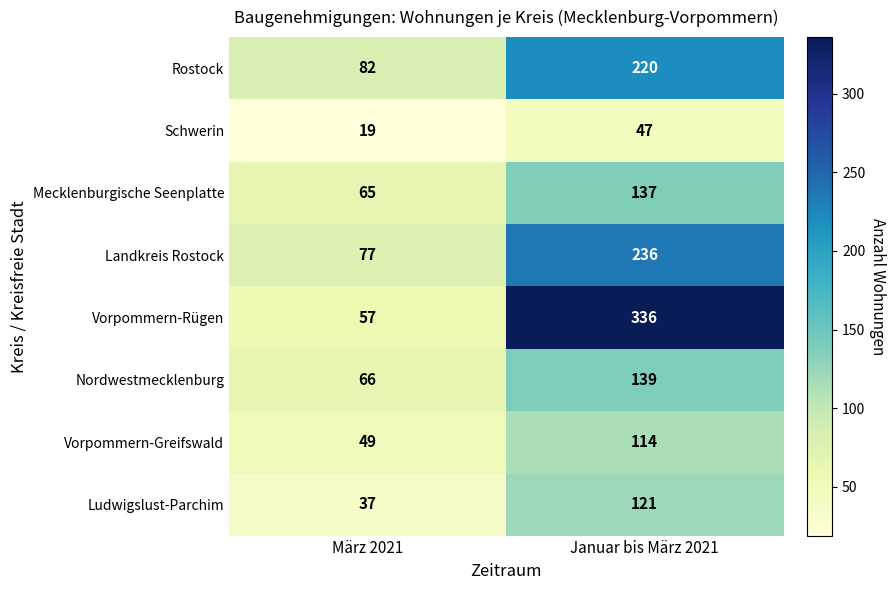

What is the difference between the Landkreis Rostock values at Januar bis März 2021 and März 2021?

159